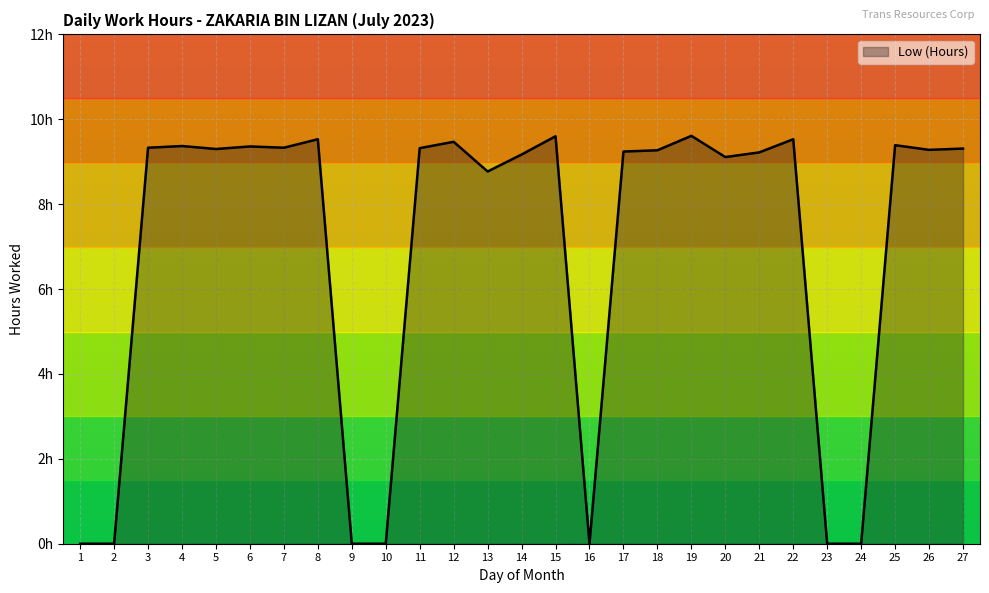

Where is the first local maximum?

4